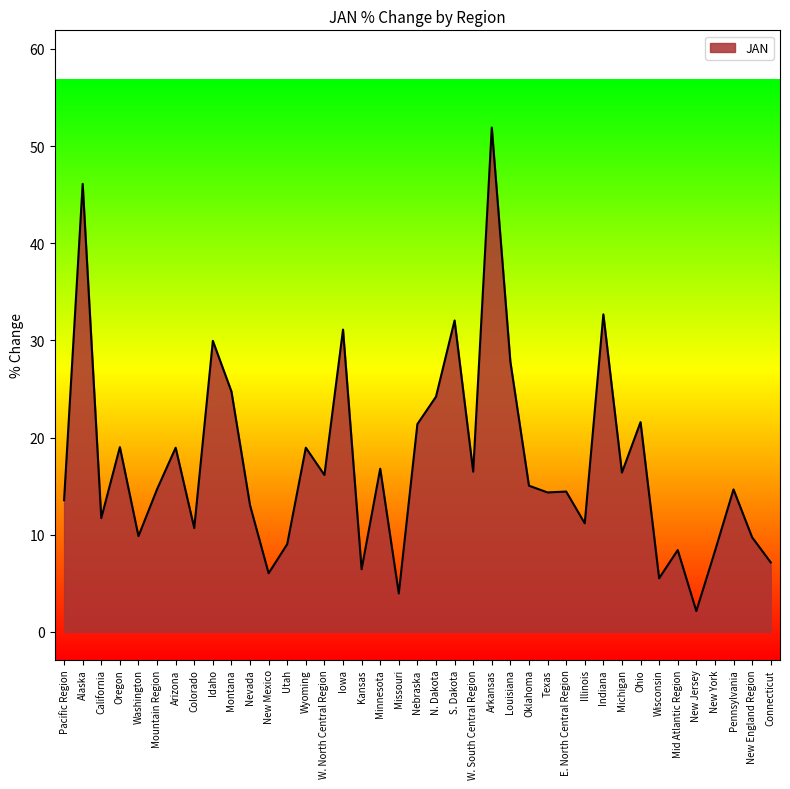

What is the smallest value displayed?

2.2